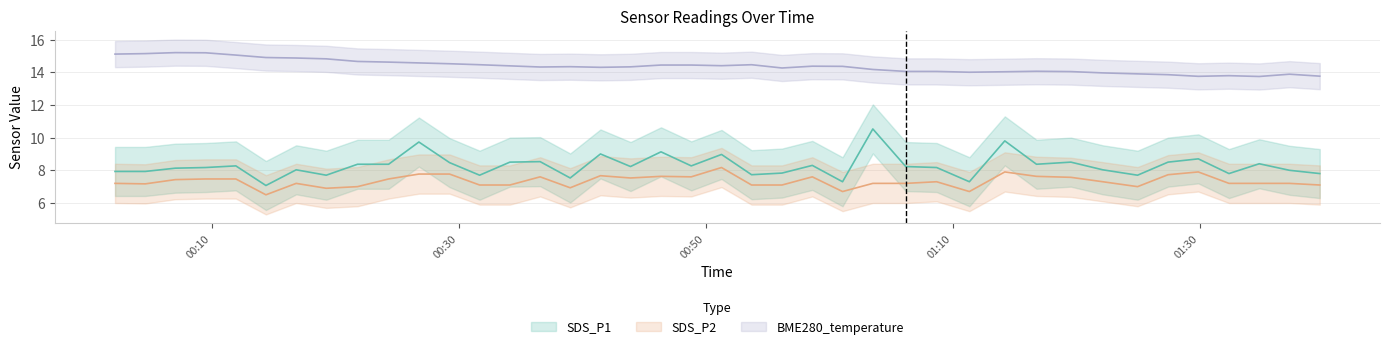

Which category has the lowest value in the SDS_P2 series?

2023/06/09 00:14:24